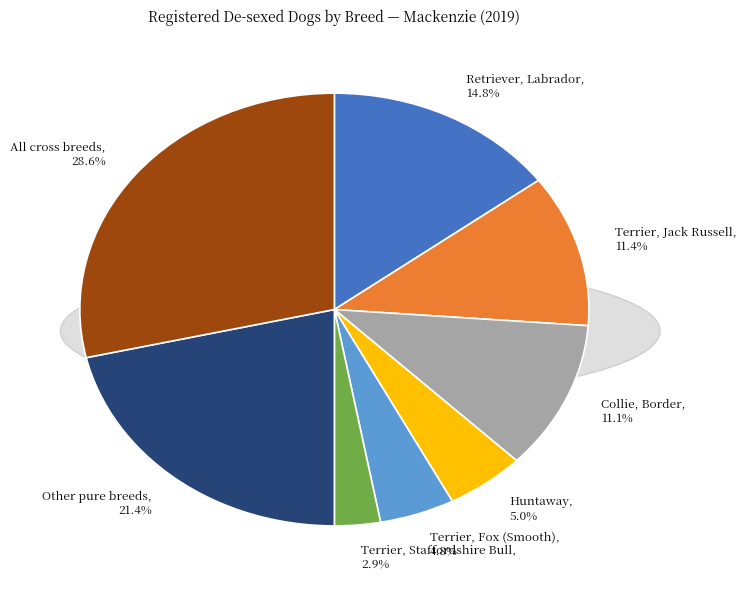

Which category has the smallest portion of the pie?

Terrier, Staffordshire Bull